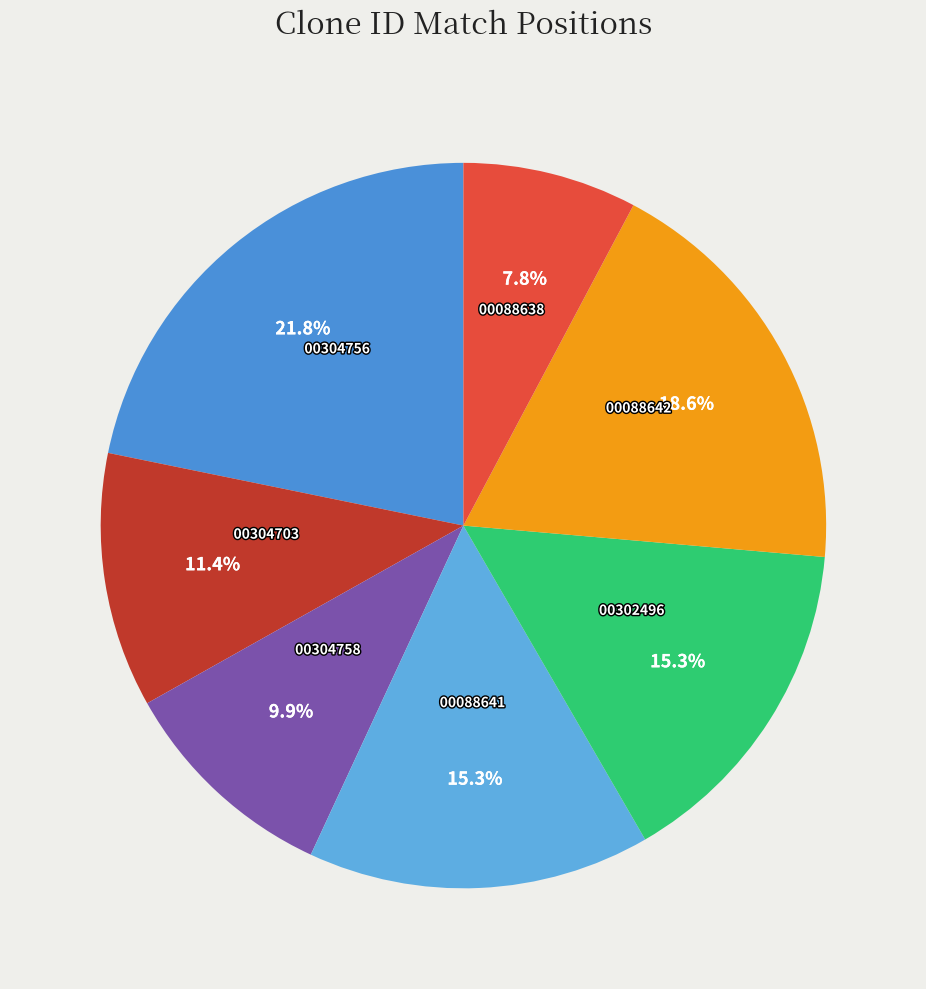

To the nearest percent, what is the average slice percentage?

14%